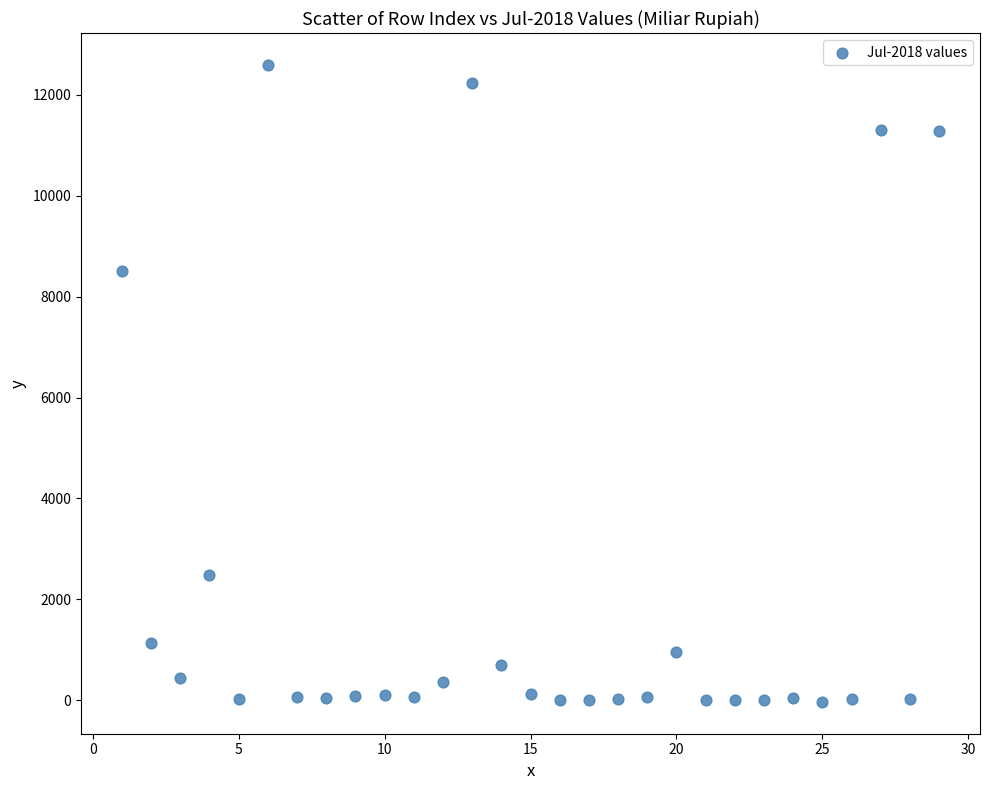

What is the range of X values (max minus min)?

28.0